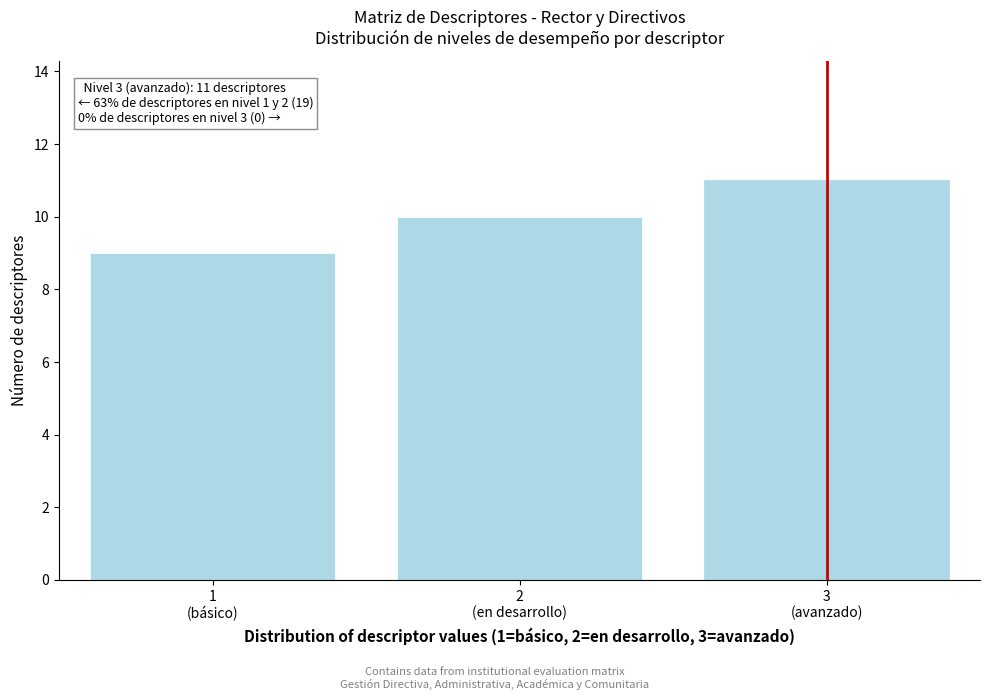

Reading right to left, what are all the values shown in this chart?

11	10	9